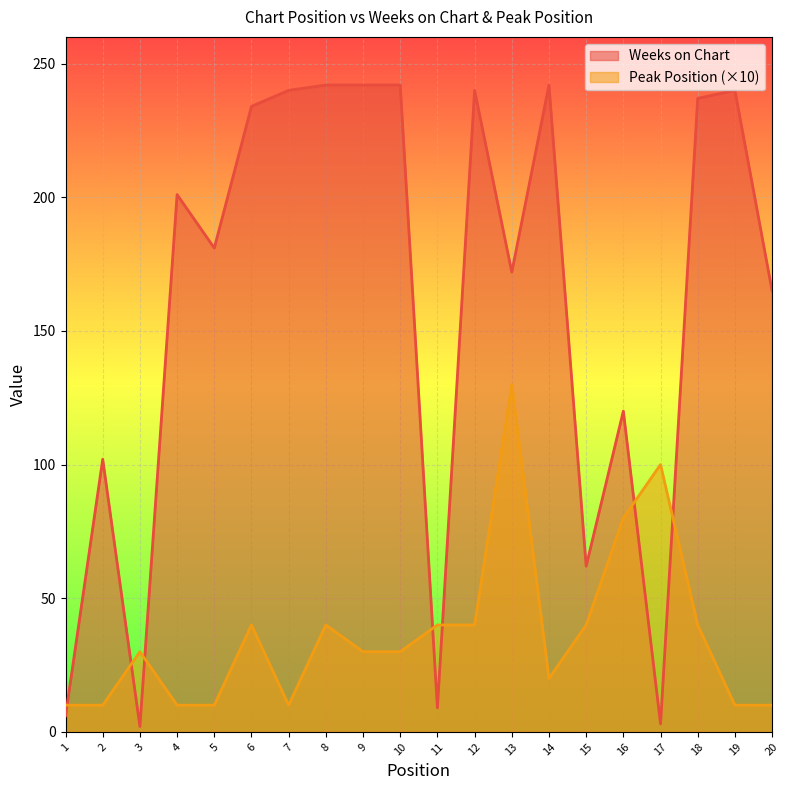

Which series has the widest spread of values?

Weeks on Chart